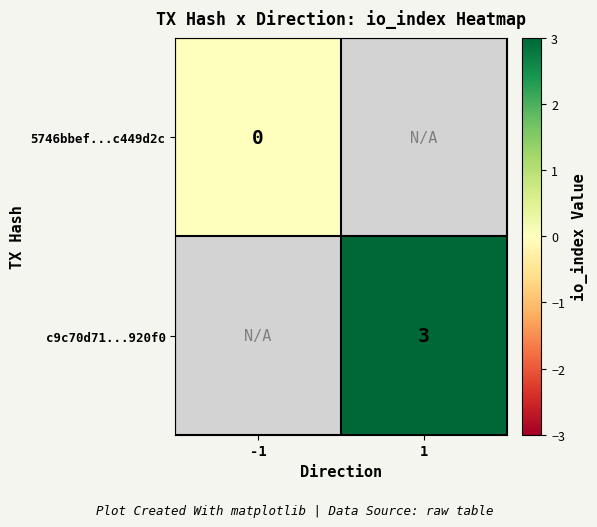

Is the value of c9c70d71...920f0 at 1 greater than the value of 5746bbef...c449d2c at -1?

Yes